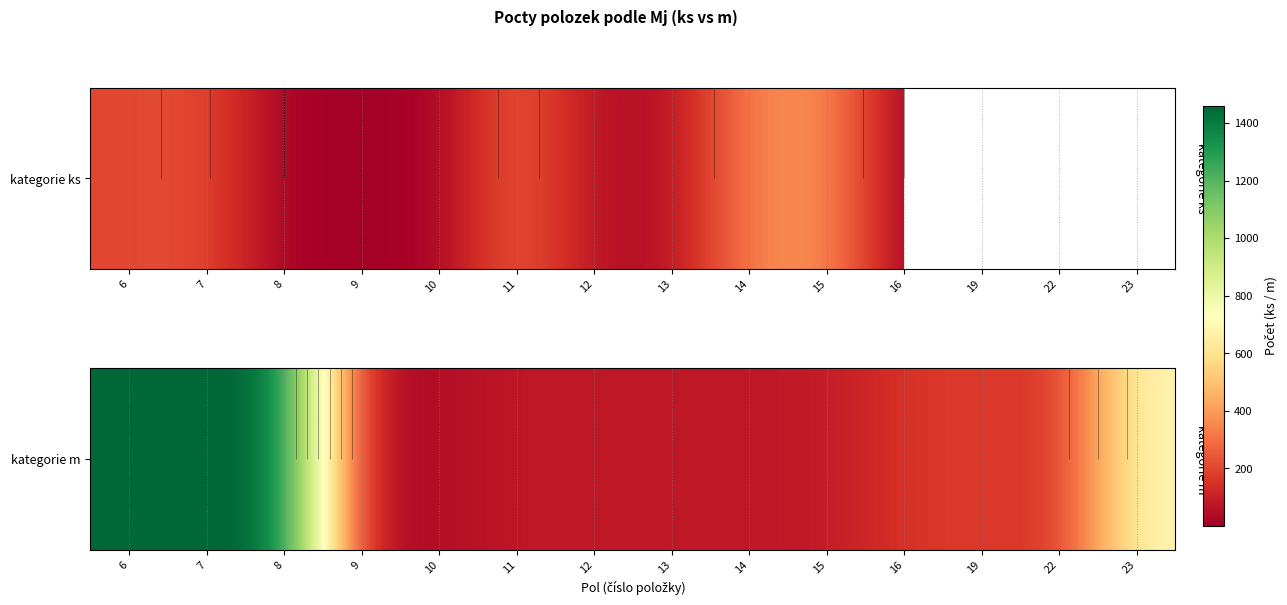

The chart shows a value of 80 at 11. True or false?

True